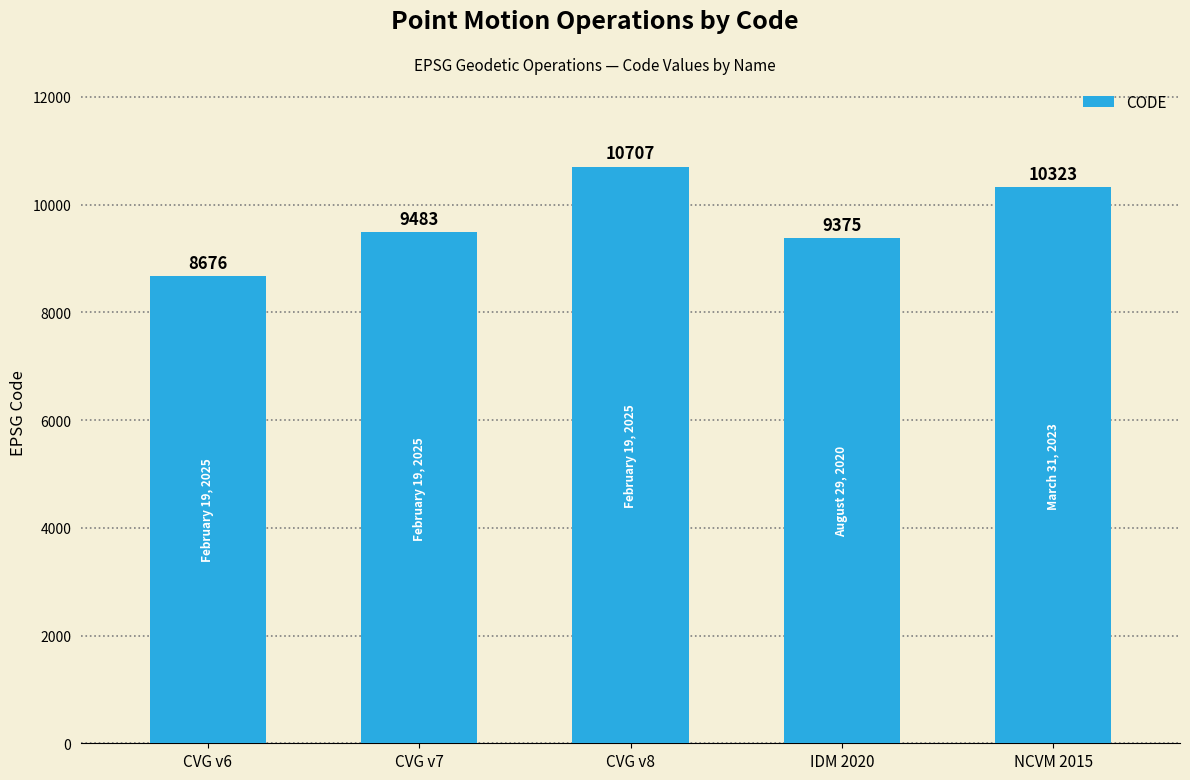

What is the value of the 1st bar from the left?

8676